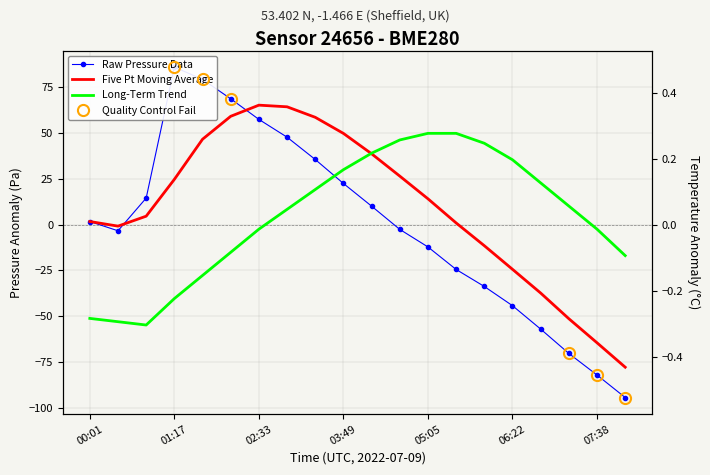

List the labels in order of value, smallest first.

08:03, 07:38, 07:12, 06:47, 06:22, 05:56, 05:31, 05:05, 00:26, 04:40, 00:01, 04:15, 00:51, 03:49, 03:24, 02:58, 02:33, 02:07, 01:42, 01:17